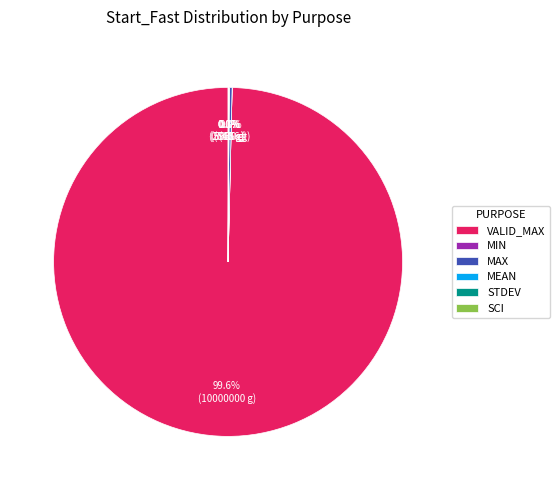

Does any single category account for the majority?

Yes